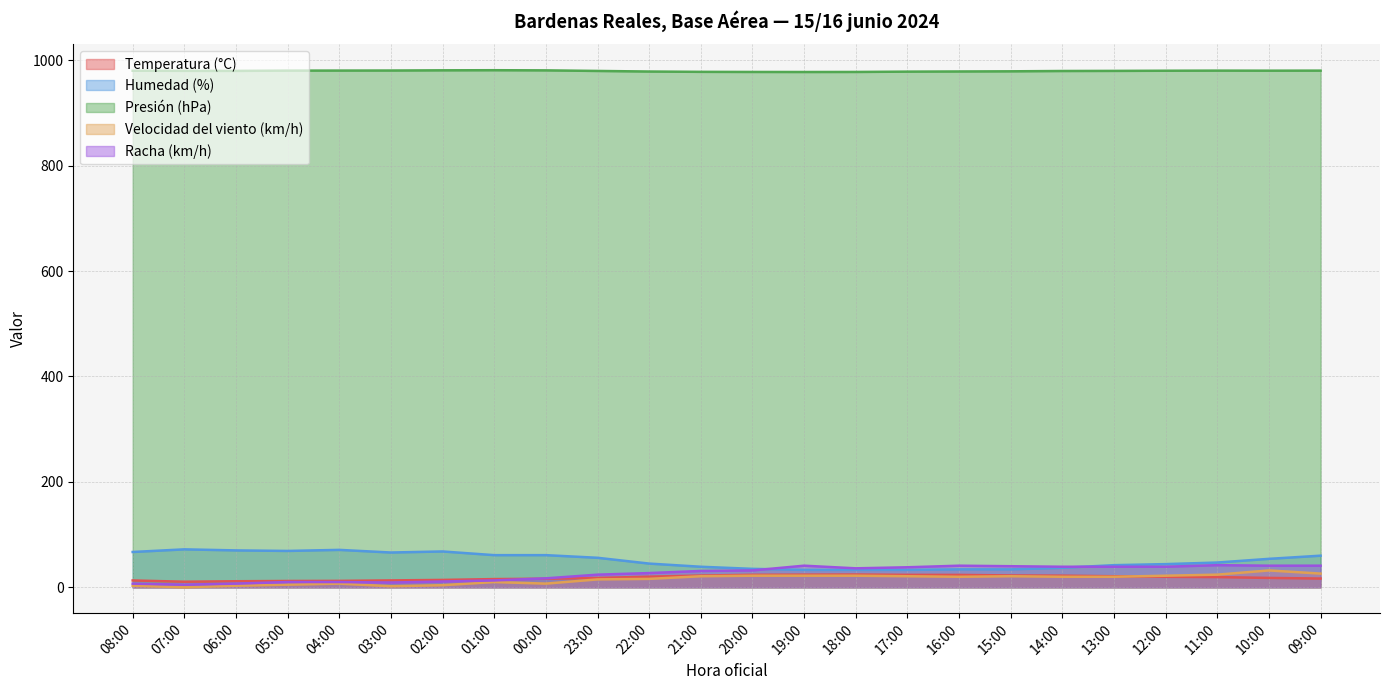

Reading right to left, transcribe all the data shown in this chart.

Temperatura (°C): 09:00=16.6	10:00=17.8	11:00=19.4	12:00=19.9	13:00=21.0	14:00=22.1	15:00=22.5	16:00=23.5	17:00=23.6	18:00=24.2	19:00=24.0	20:00=23.7	21:00=22.3	22:00=20.2	23:00=17.7	00:00=16.3	01:00=15.6	02:00=14.0	03:00=13.1	04:00=12.2	05:00=12.0	06:00=11.5	07:00=10.6	08:00=13.0
Humedad (%): 09:00=60.0	10:00=54.0	11:00=47.0	12:00=44.0	13:00=42.0	14:00=37.0	15:00=34.0	16:00=34.0	17:00=33.0	18:00=33.0	19:00=33.0	20:00=35.0	21:00=39.0	22:00=45.0	23:00=56.0	00:00=61.0	01:00=61.0	02:00=68.0	03:00=66.0	04:00=71.0	05:00=69.0	06:00=70.0	07:00=72.0	08:00=67.0
Presión (hPa): 09:00=980.1	10:00=980.0	11:00=980.1	12:00=979.9	13:00=979.6	14:00=979.4	15:00=978.8	16:00=978.5	17:00=978.2	18:00=977.6	19:00=977.5	20:00=977.6	21:00=977.8	22:00=978.4	23:00=979.5	00:00=980.6	01:00=980.9	02:00=980.7	03:00=980.3	04:00=980.2	05:00=980.1	06:00=979.6	07:00=979.7	08:00=979.9
Velocidad del viento (km/h): 09:00=26.0	10:00=32.0	11:00=24.0	12:00=22.0	13:00=20.0	14:00=20.0	15:00=21.0	16:00=20.0	17:00=21.0	18:00=22.0	19:00=22.0	20:00=22.0	21:00=21.0	22:00=16.0	23:00=15.0	00:00=7.0	01:00=10.0	02:00=4.0	03:00=2.0	04:00=7.0	05:00=5.0	06:00=3.0	07:00=0.0	08:00=3.0
Racha (km/h): 09:00=41.0	10:00=41.0	11:00=42.0	12:00=39.0	13:00=39.0	14:00=39.0	15:00=40.0	16:00=41.0	17:00=38.0	18:00=36.0	19:00=41.0	20:00=32.0	21:00=31.0	22:00=27.0	23:00=24.0	00:00=17.0	01:00=13.0	02:00=11.0	03:00=9.0	04:00=10.0	05:00=10.0	06:00=7.0	07:00=5.0	08:00=7.0